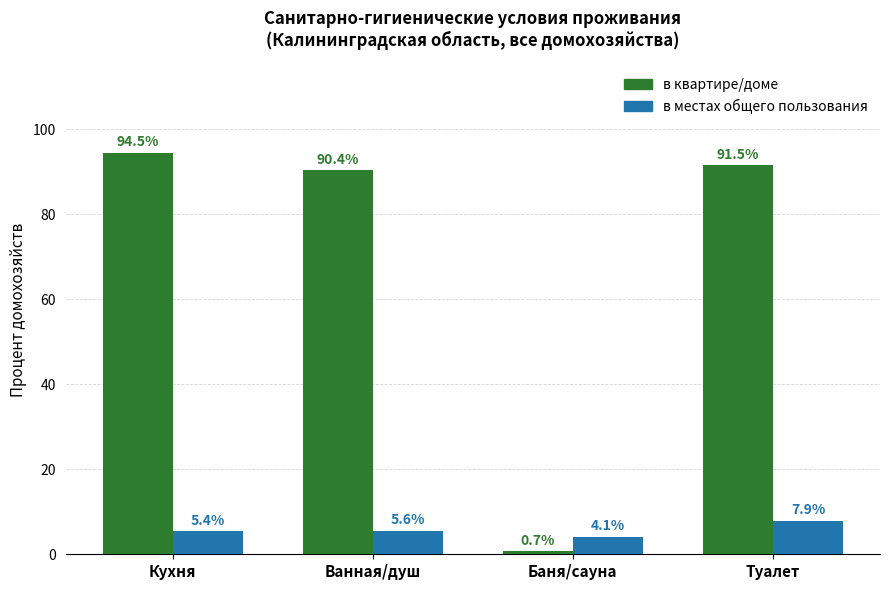

Which series changed the most between Кухня and Туалет?

в квартире/доме